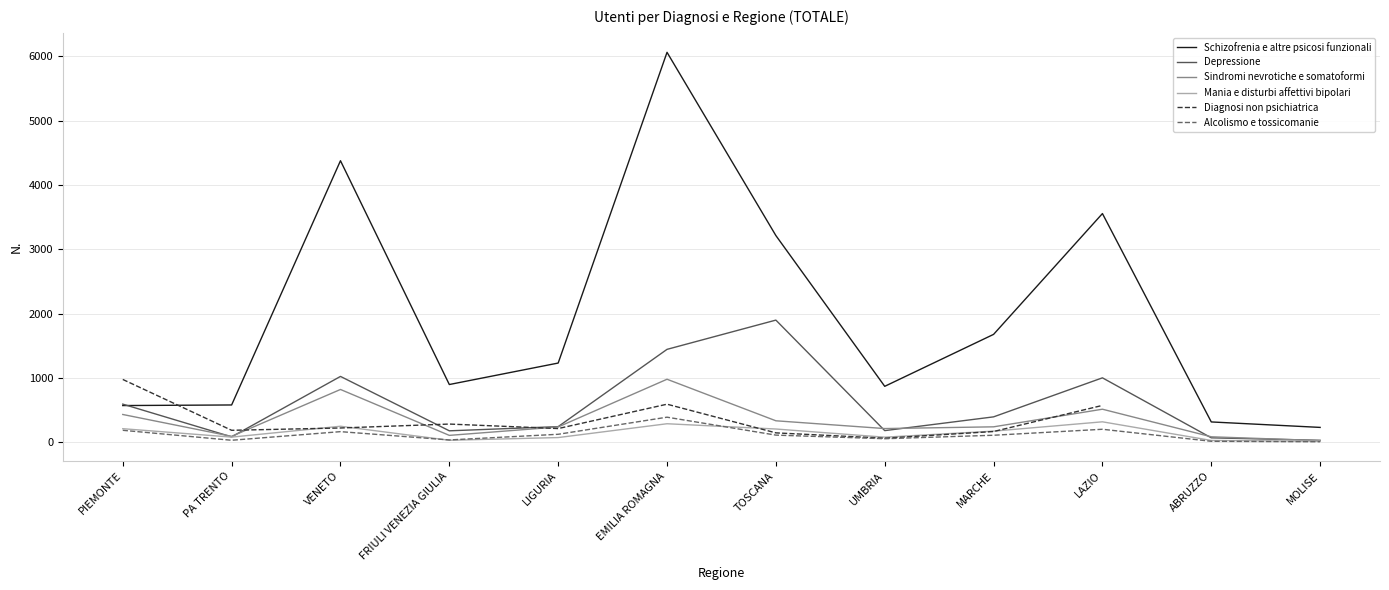

True or false: Diagnosi non psichiatrica has a value of 48.4 at TOSCANA.

False